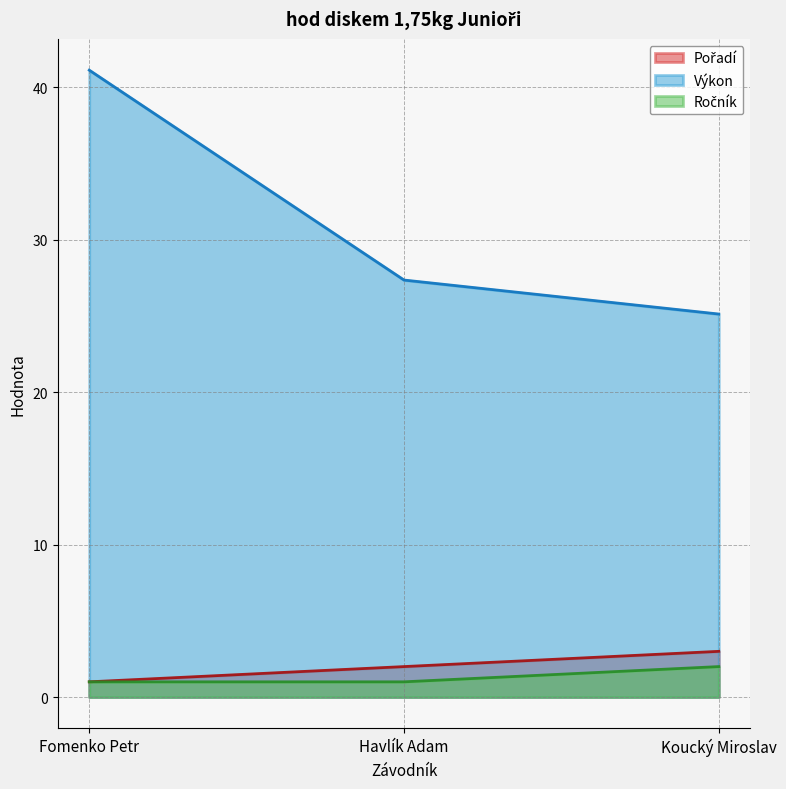

How many lines are shown in the chart?

3